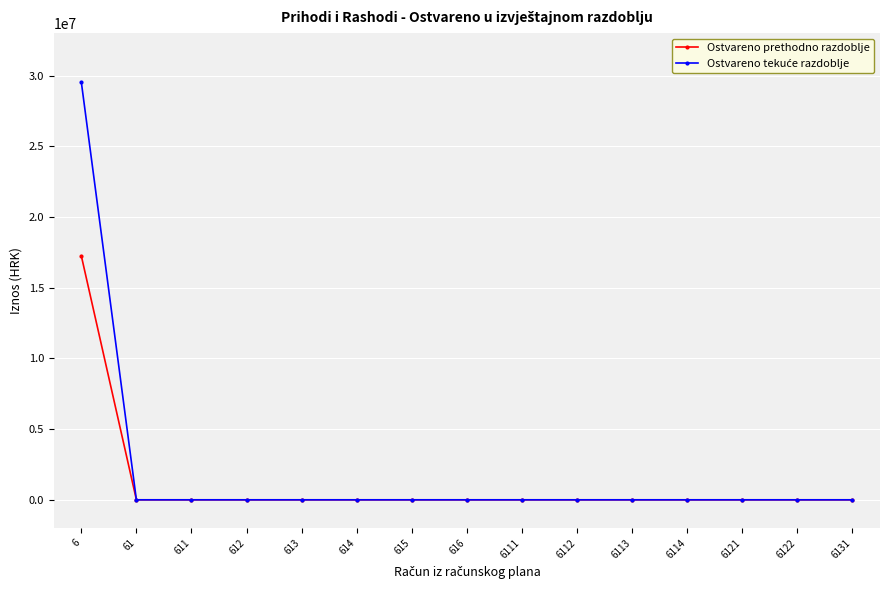

The Ostvareno prethodno razdoblje series shows 4923252.6 at 6. True or false?

False